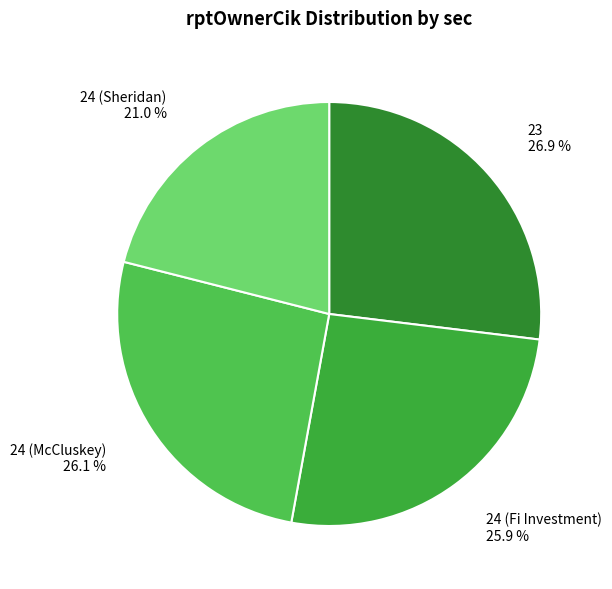

Which has a higher value, 24 (Sheridan) or 24 (Fi Investment)?

24 (Fi Investment)